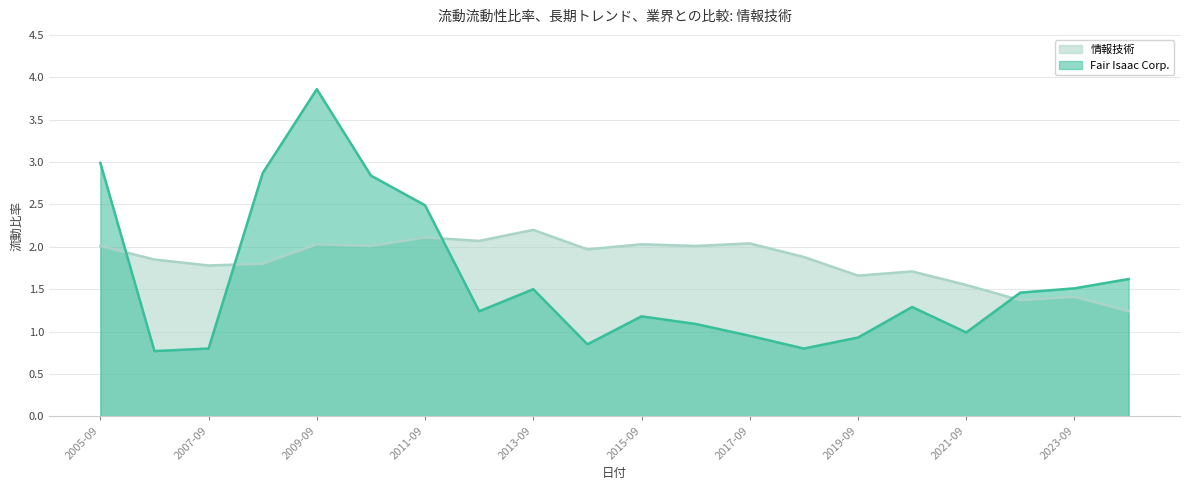

Which series has the largest range (max minus min)?

Fair Isaac Corp.